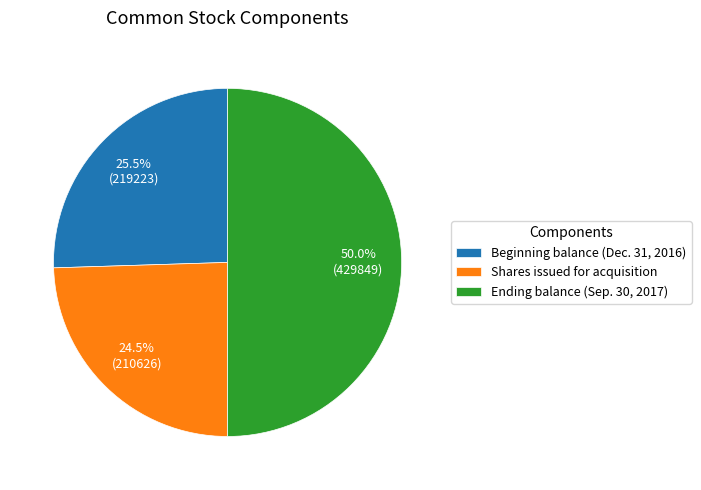

Rank the categories by value from highest to lowest.

Ending balance (Sep. 30, 2017), Beginning balance (Dec. 31, 2016), Shares issued for acquisition